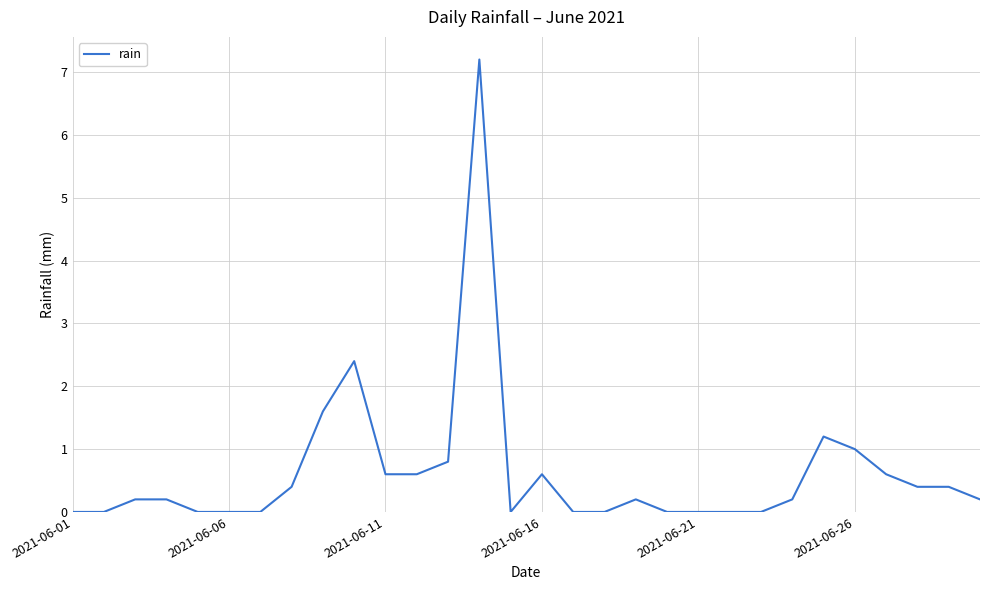

What is the maximum value shown in the chart?

7.2